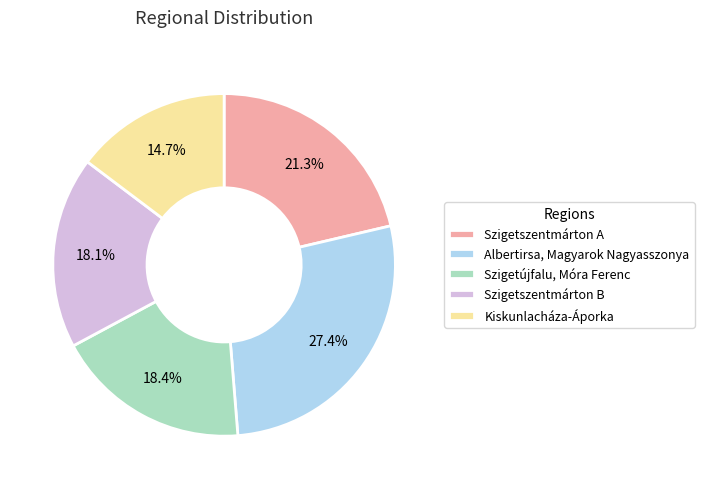

What is the largest slice in the pie chart?

Albertirsa, Magyarok Nagyasszonya